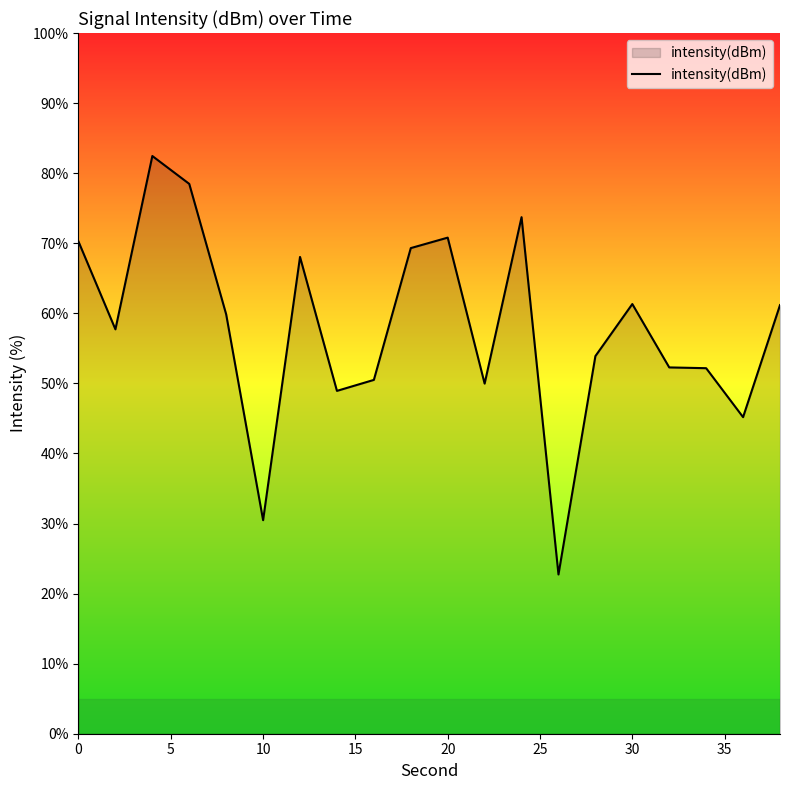

True or false: there are more than 2 points higher than both neighbors.

True